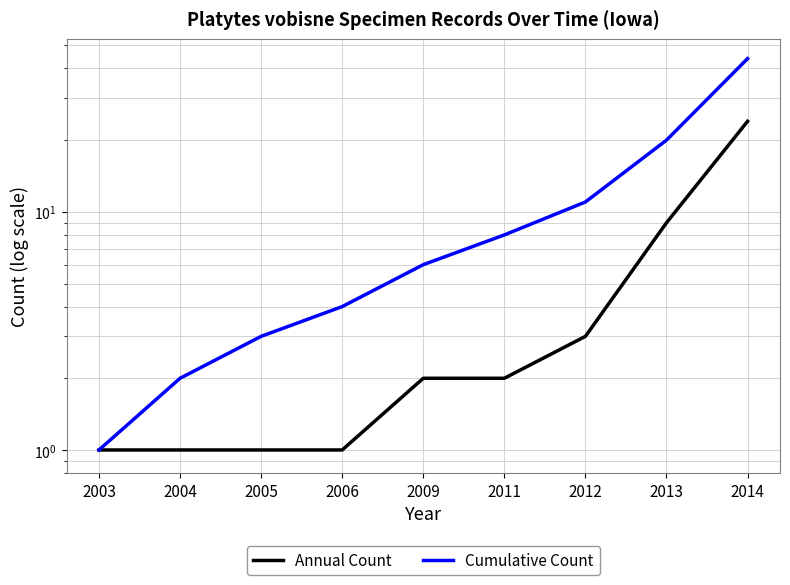

What is the greatest value displayed?

44